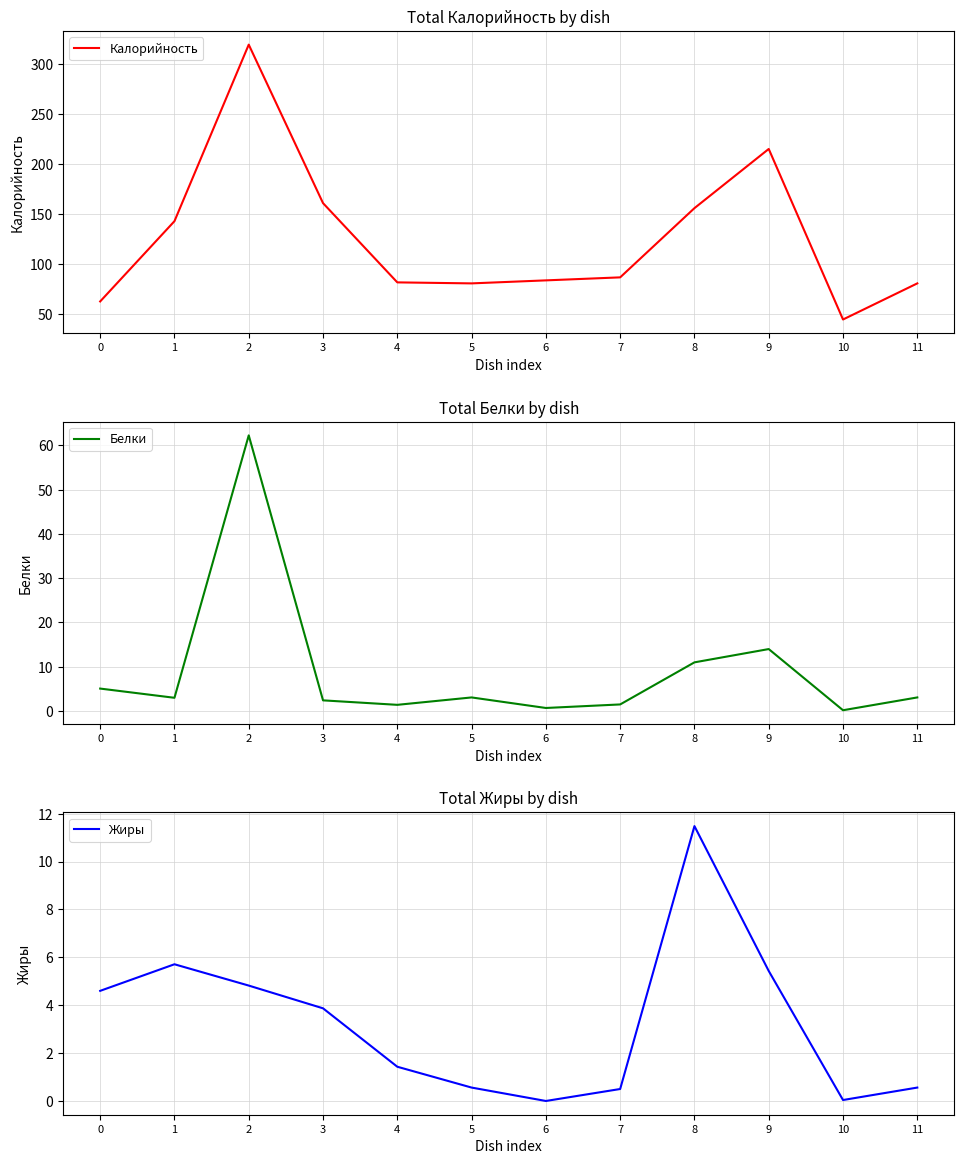

What is the difference between the maximum and minimum values in the Белки series?

62.1